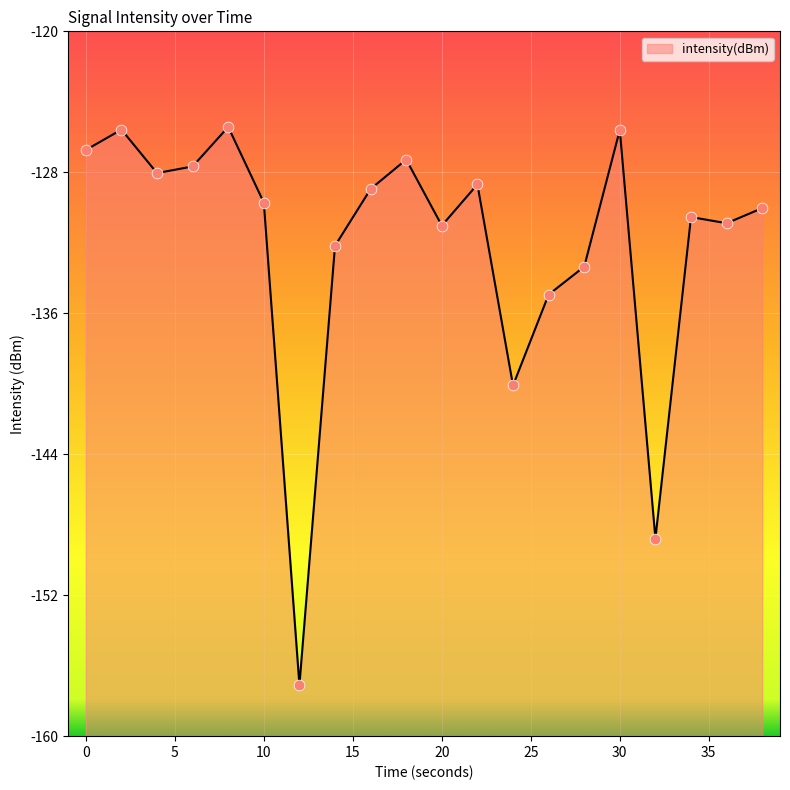

What is the change in value from 0 to 10?

-3.0